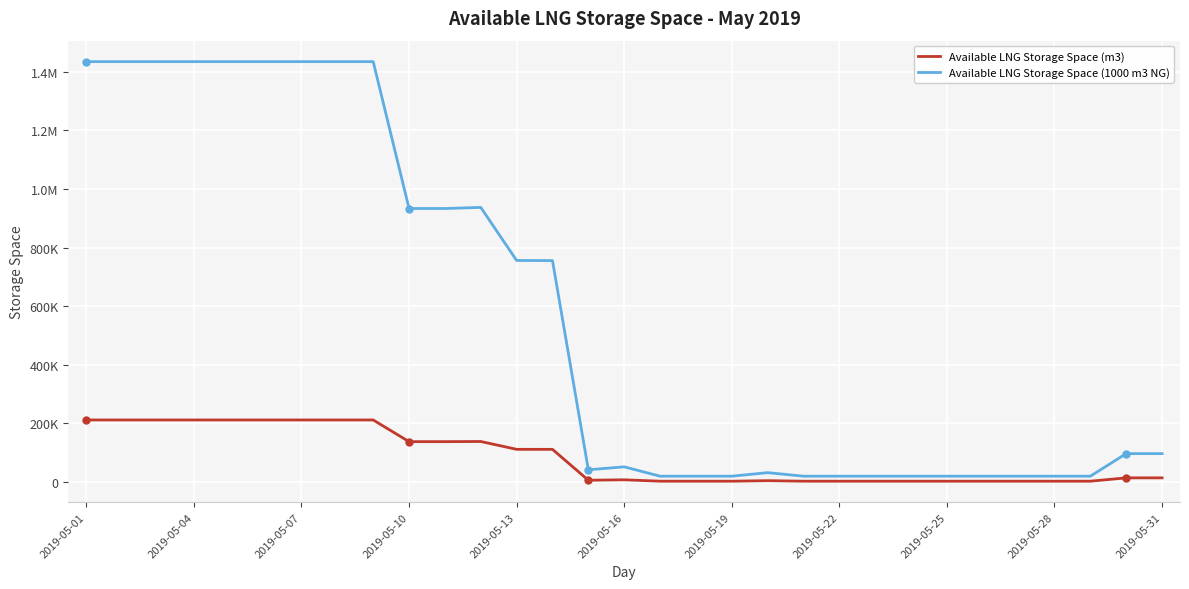

At how many categories does at least one series exceed 1392825?

9